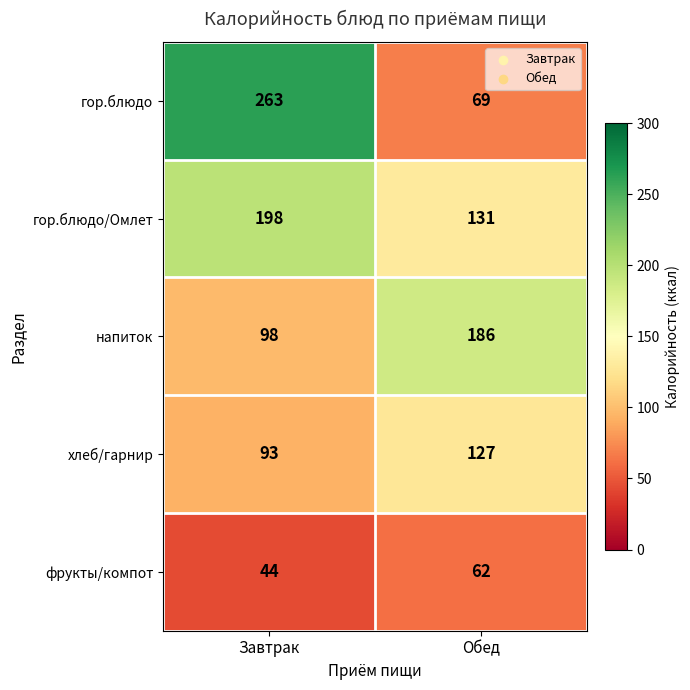

At Завтрак, list the series in order from largest to smallest.

гор.блюдо, гор.блюдо/Омлет, напиток, хлеб/гарнир, фрукты/компот